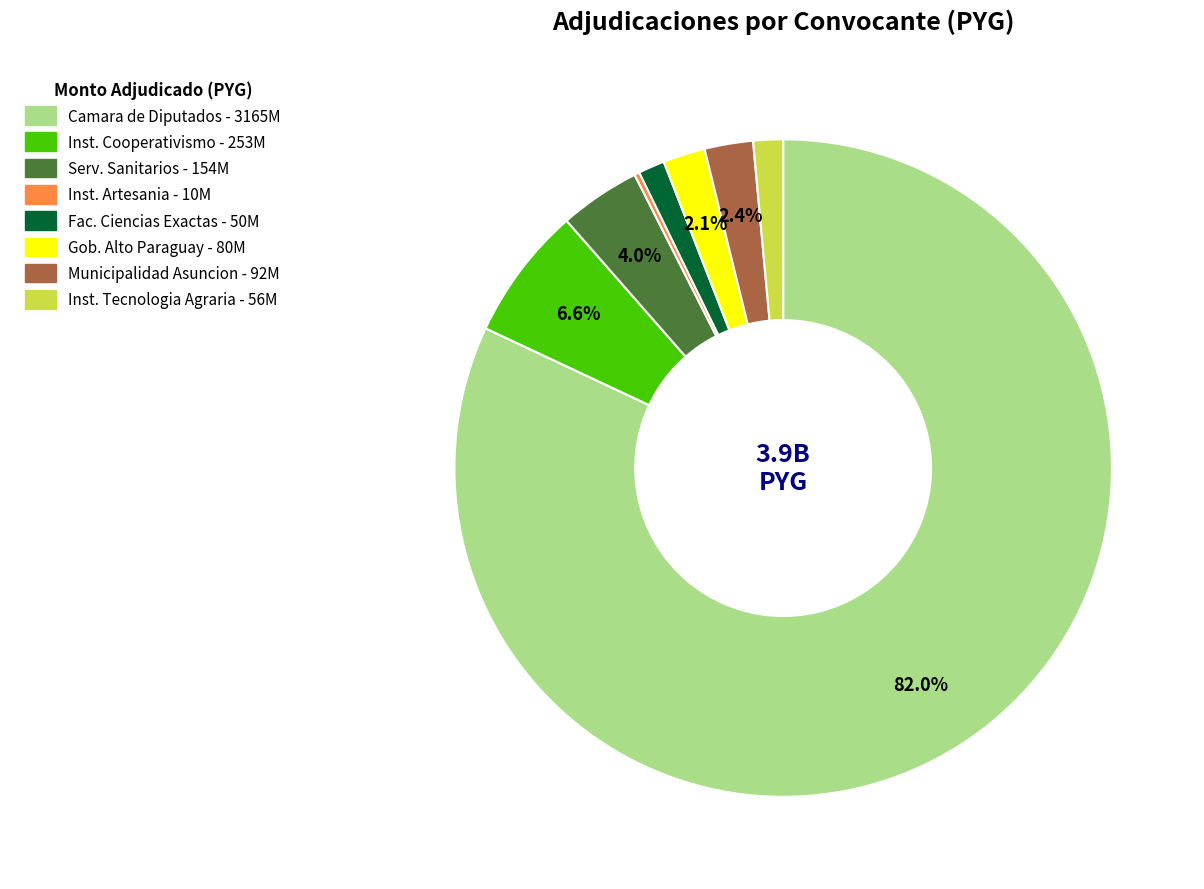

Does any single category account for the majority?

Yes